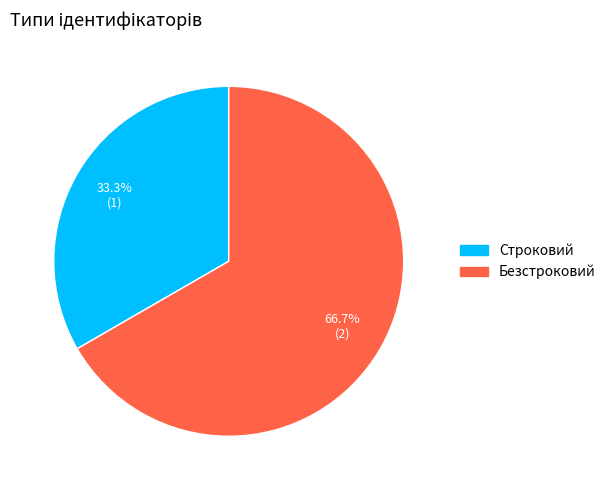

Is the sum of Безстроковий and Строковий greater than half?

Yes